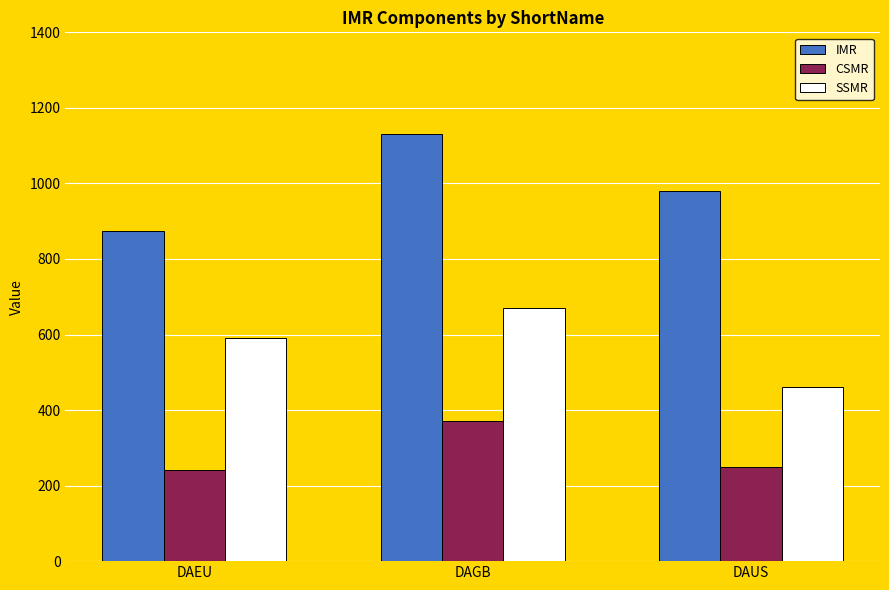

Which series changed the most between DAGB and DAUS?

SSMR